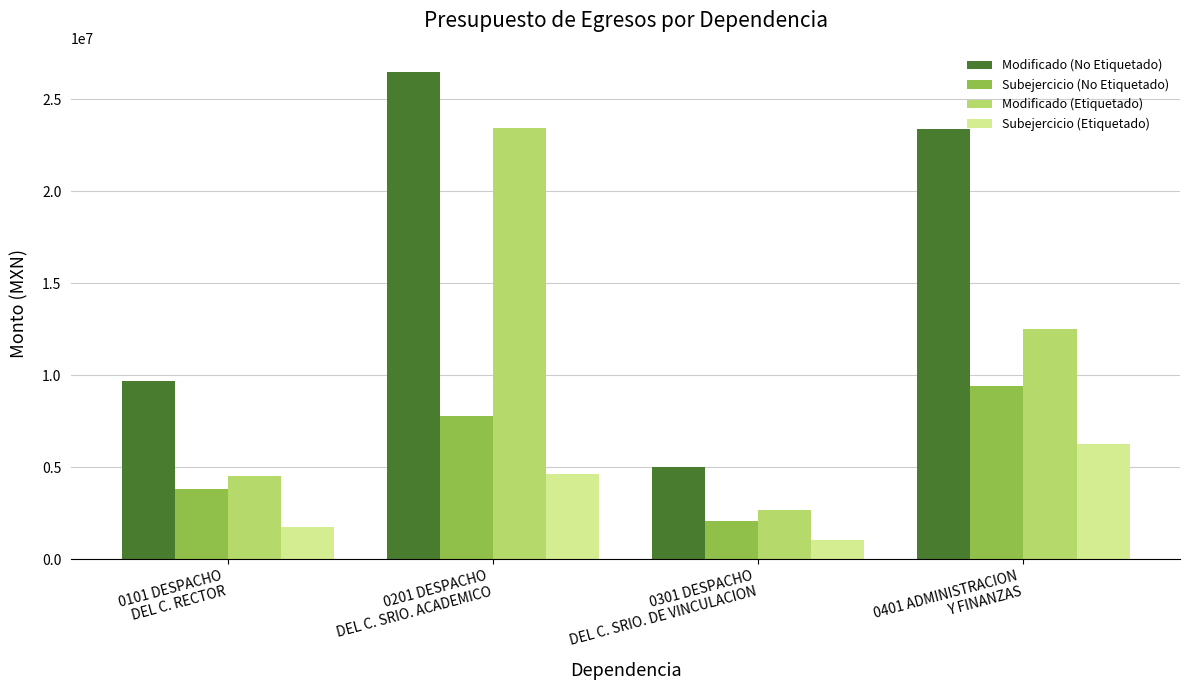

How many data points in Subejercicio (Etiquetado) are less than 4636431?

2